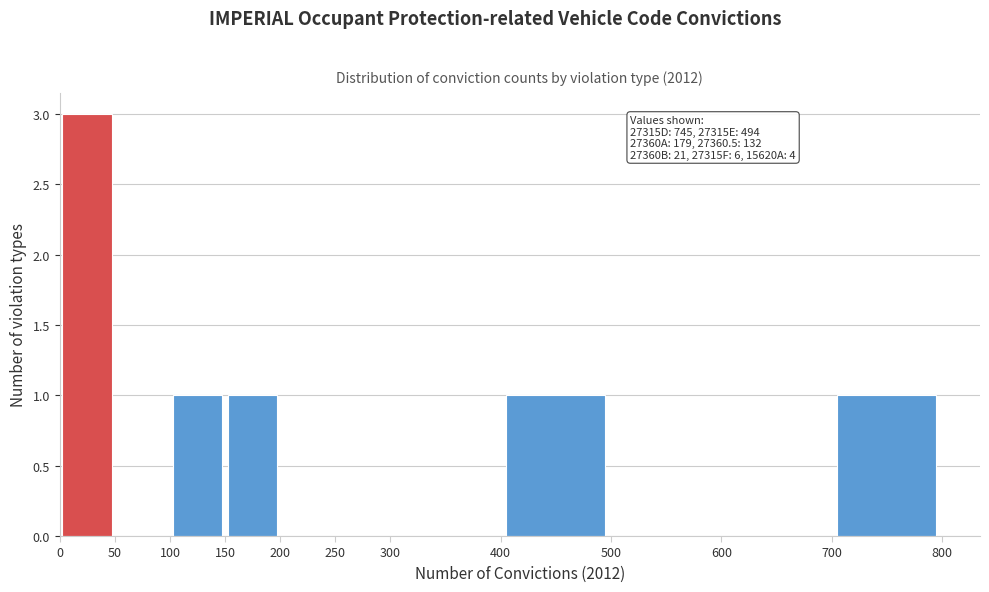

Over which range of the x-axis is the bar tallest?

0 to 50